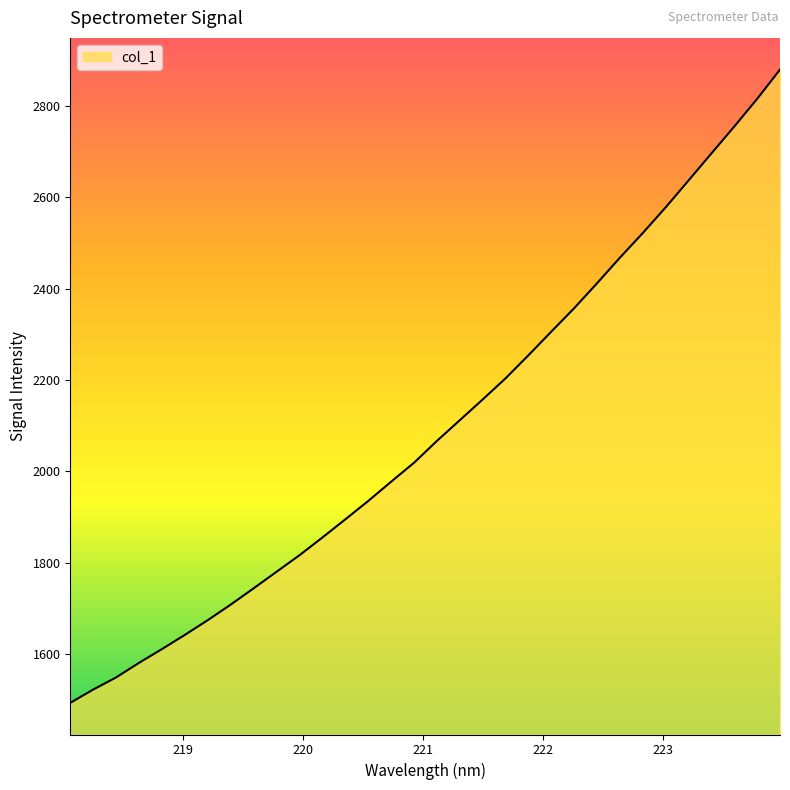

What is the greatest value displayed?

2880.3